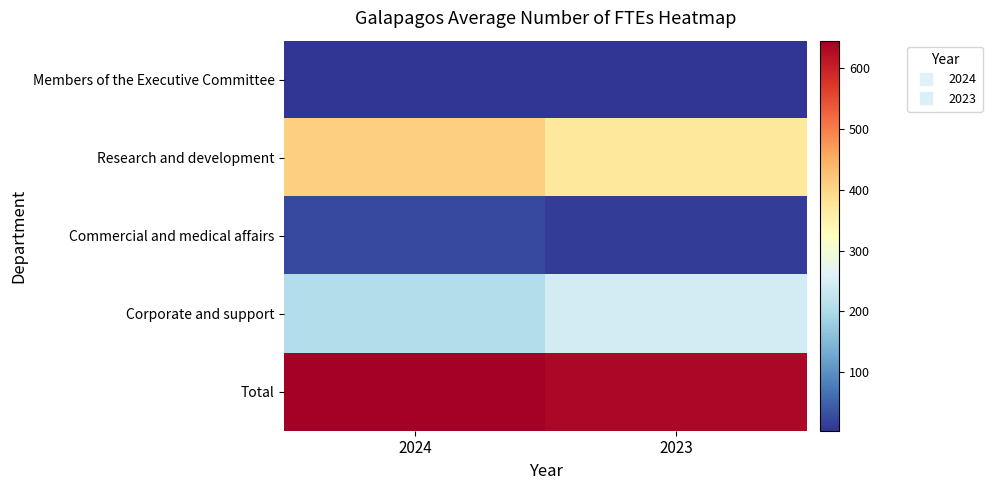

Reading right to left, extract all data points from this chart.

Members of the Executive Committee: 2023=4	2024=4
Research and development: 2023=372	2024=408
Commercial and medical affairs: 2023=13	2024=26
Corporate and support: 2023=245	2024=207
Total: 2023=634	2024=645